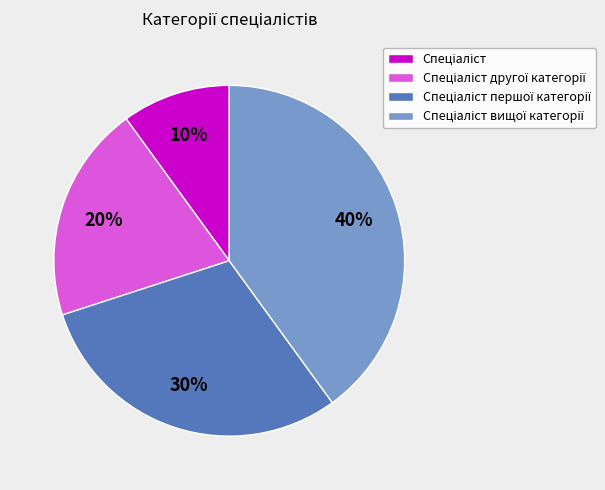

Does any single category account for the majority?

No